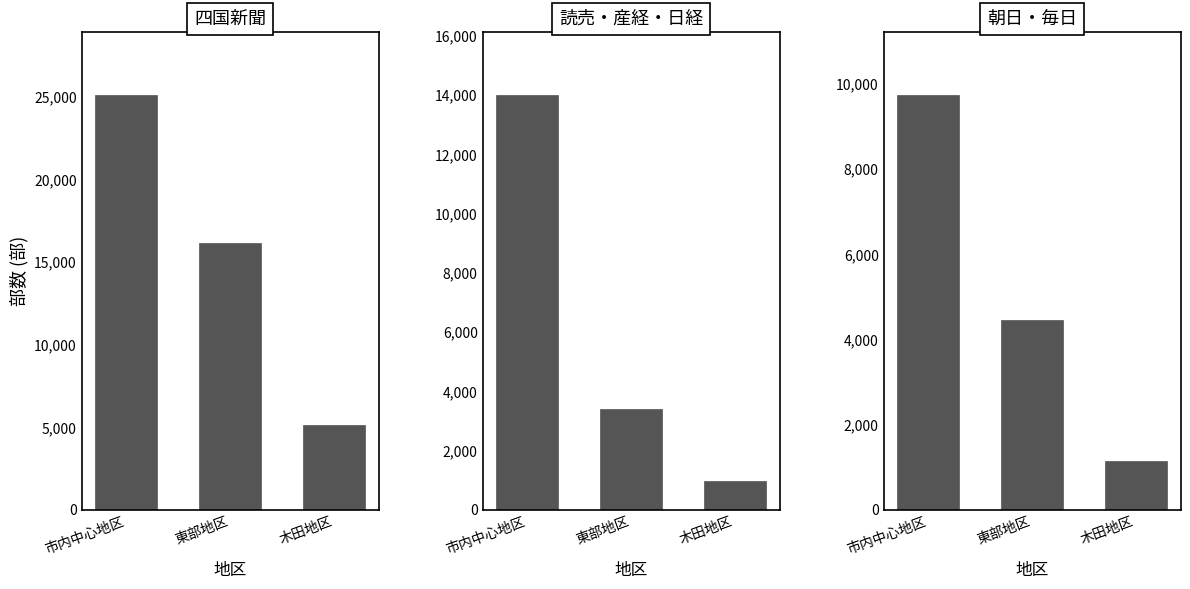

Which series changed the most between 市内中心地区 and 木田地区?

四国新聞